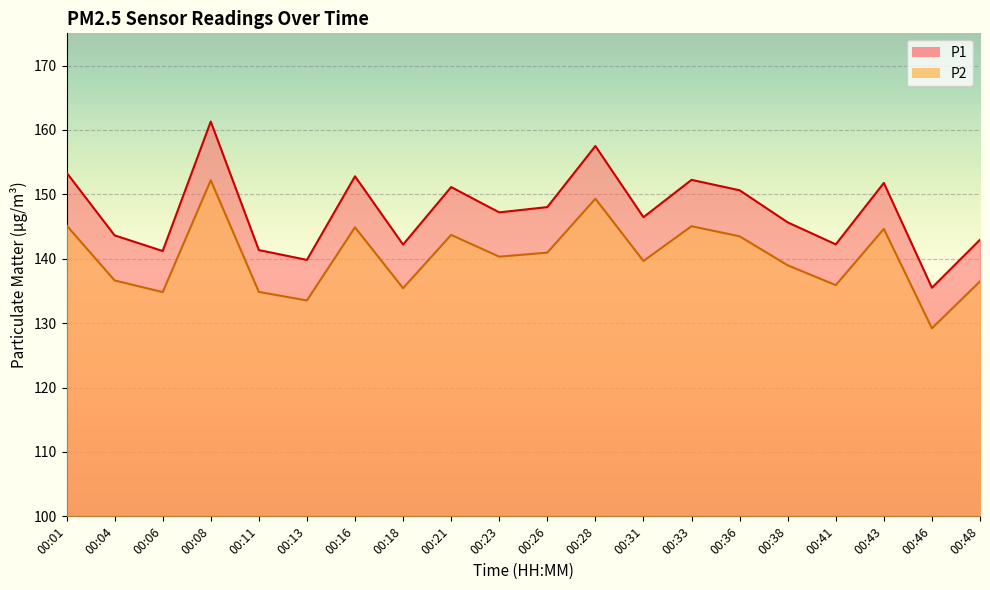

What are all the series names shown in the legend?

P1, P2